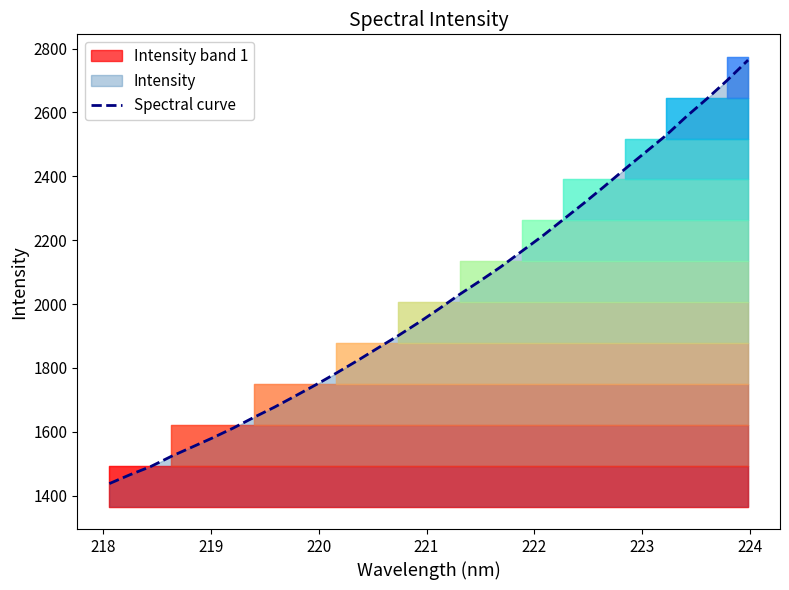

What is the minimum value for Spectral curve?

1437.6